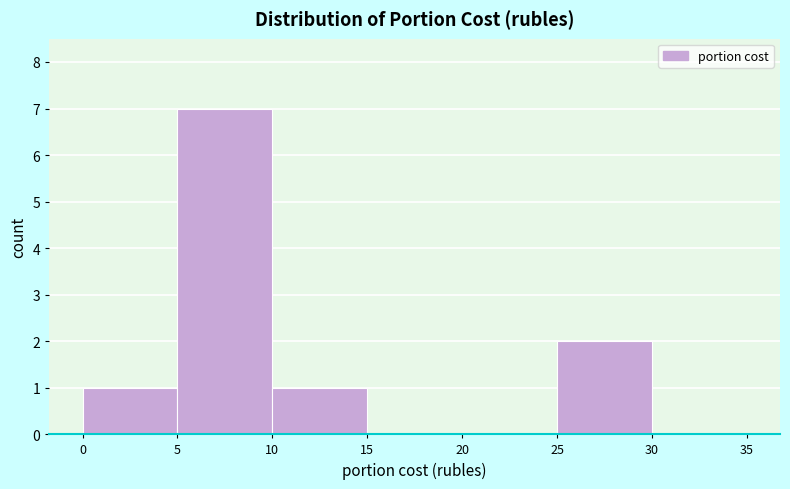

Reading left to right, list every bar in this chart as the range it spans on the x-axis followed by its height. The values are not printed on the chart, so give them approximately, as read against the axis.

0 to 5: 1
5 to 10: 7
10 to 15: 1
15 to 20: 0
20 to 25: 0
25 to 30: 2
30 to 35: 0